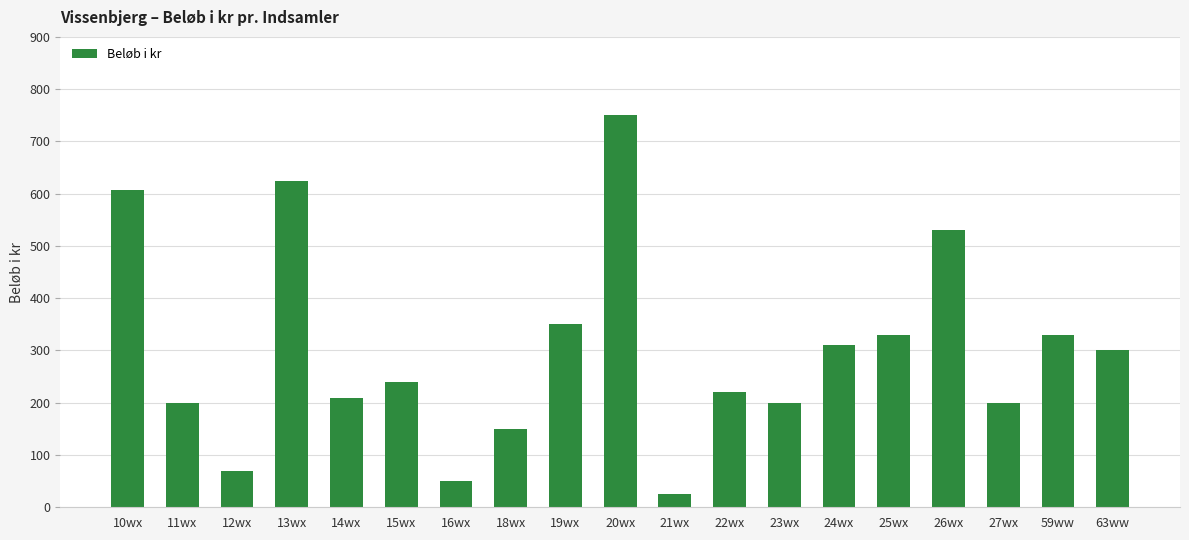

Where is the data nearest to the value 387?

19wx